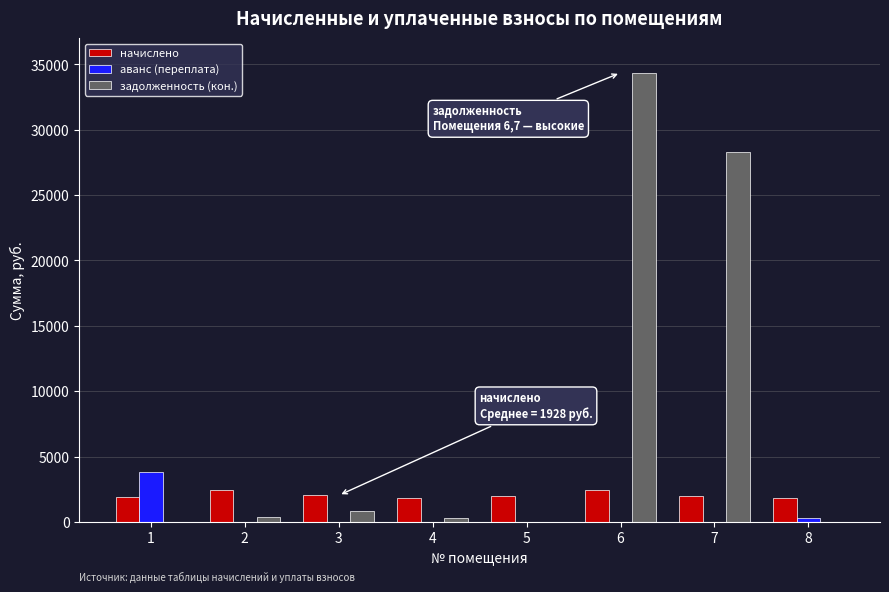

Where does the задолженность (кон.) series first go above 407?

2